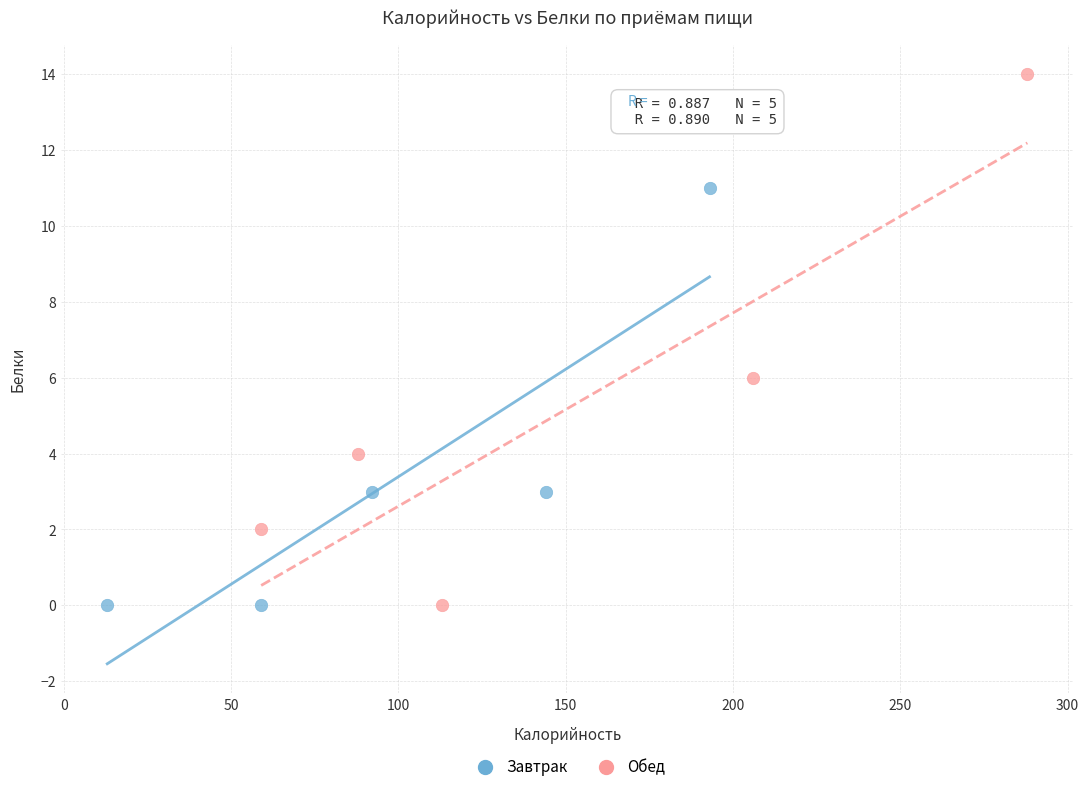

Which series contains the highest Y value?

Обед